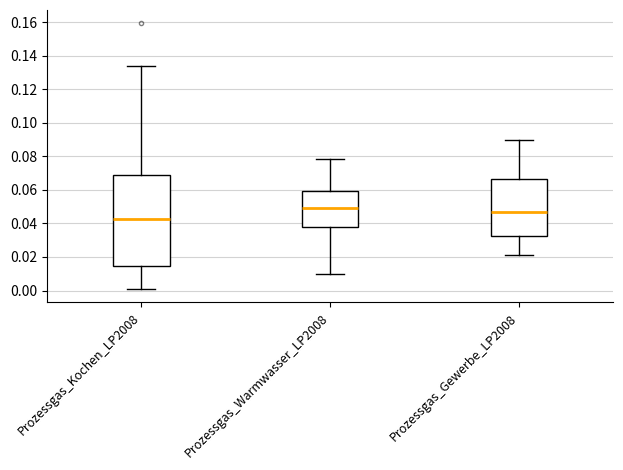

Reading left to right, read every box against the y-axis: the position of its median line, the range the box covers, and the ends of its whiskers. The values are not printed on the chart, so give them approximately, as read against the axis.

Prozessgas_Kochen_LP2008: median 0.042, box 0.014 to 0.068, whiskers 0.000 to 0.134
Prozessgas_Warmwasser_LP2008: median 0.050, box 0.038 to 0.060, whiskers 0.010 to 0.078
Prozessgas_Gewerbe_LP2008: median 0.046, box 0.032 to 0.066, whiskers 0.020 to 0.090